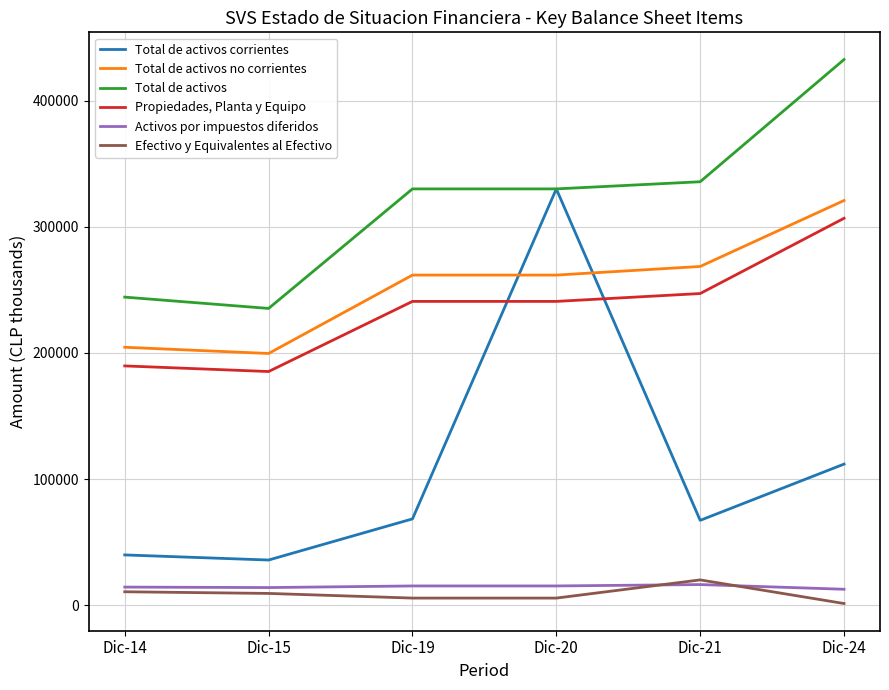

List the series in order of their peak value, highest first.

Total de activos, Total de activos corrientes, Total de activos no corrientes, Propiedades, Planta y Equipo, Efectivo y Equivalentes al Efectivo, Activos por impuestos diferidos